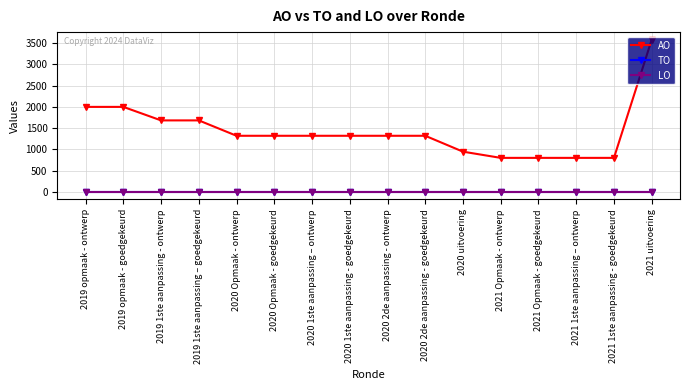

Between 2019 opmaak - ontwerp and 2021 1ste aanpassing – ontwerp, which is larger?

2019 opmaak - ontwerp